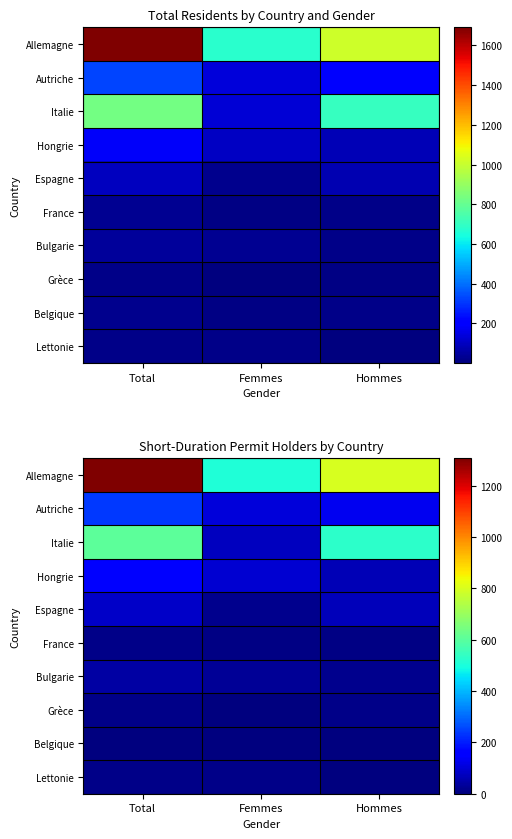

What is the total value across all series at Hommes?

1635